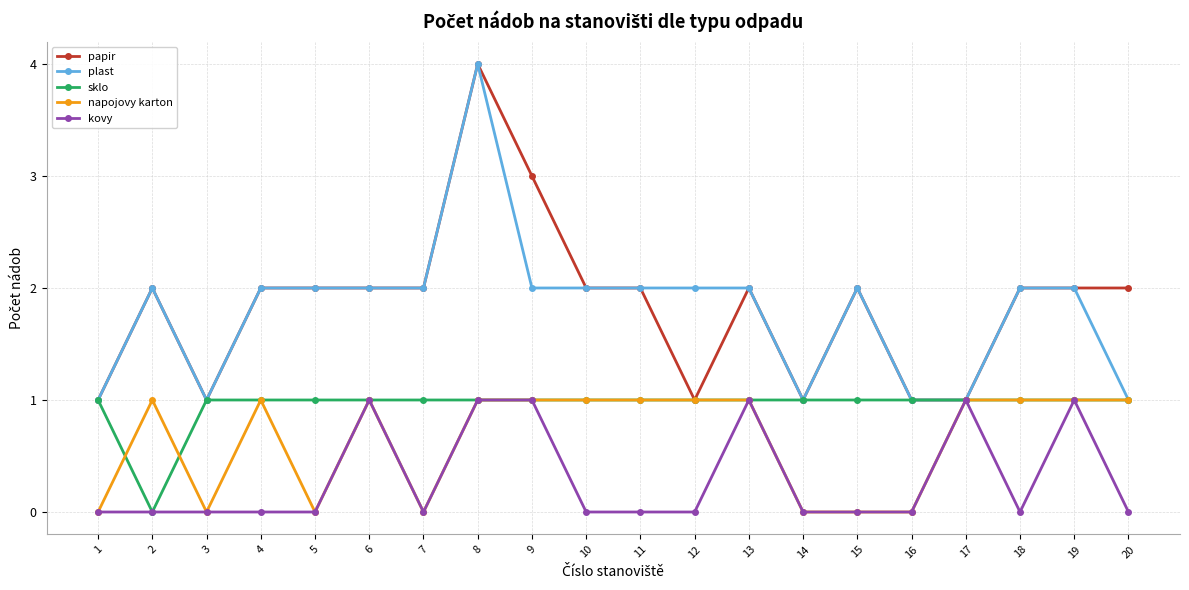

How many data points does each series have?

20